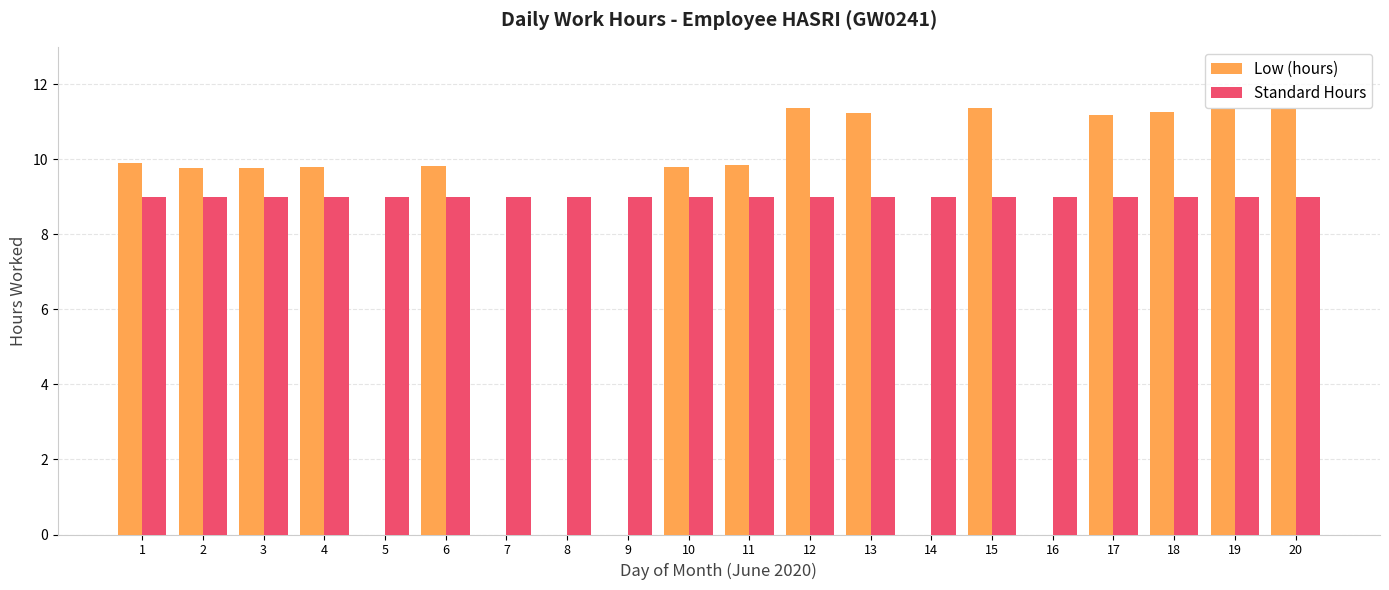

Which series has the largest total across all categories?

Standard Hours